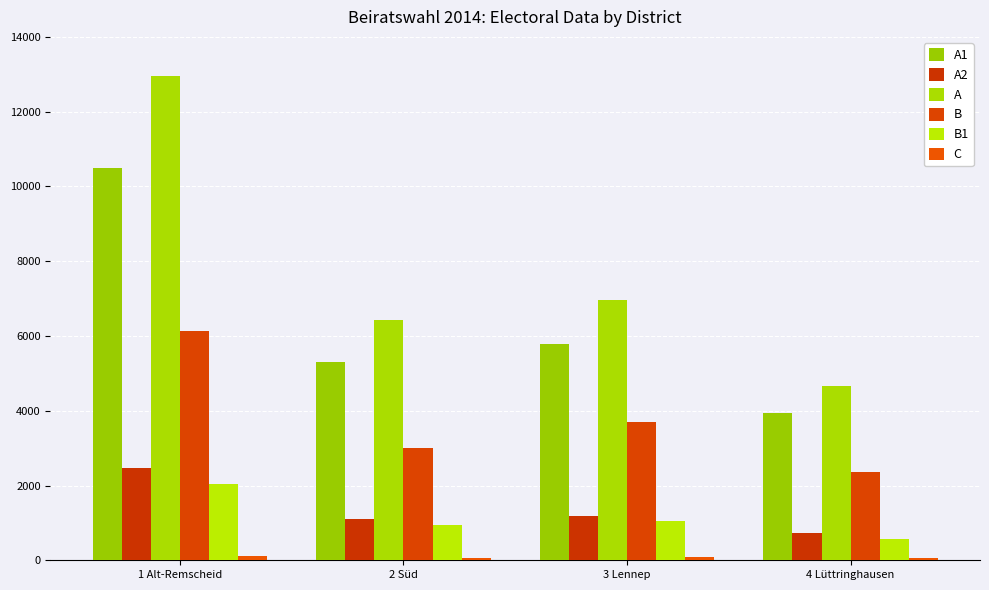

Is it true that A1 equals 6402 at 4 Lüttringhausen?

False